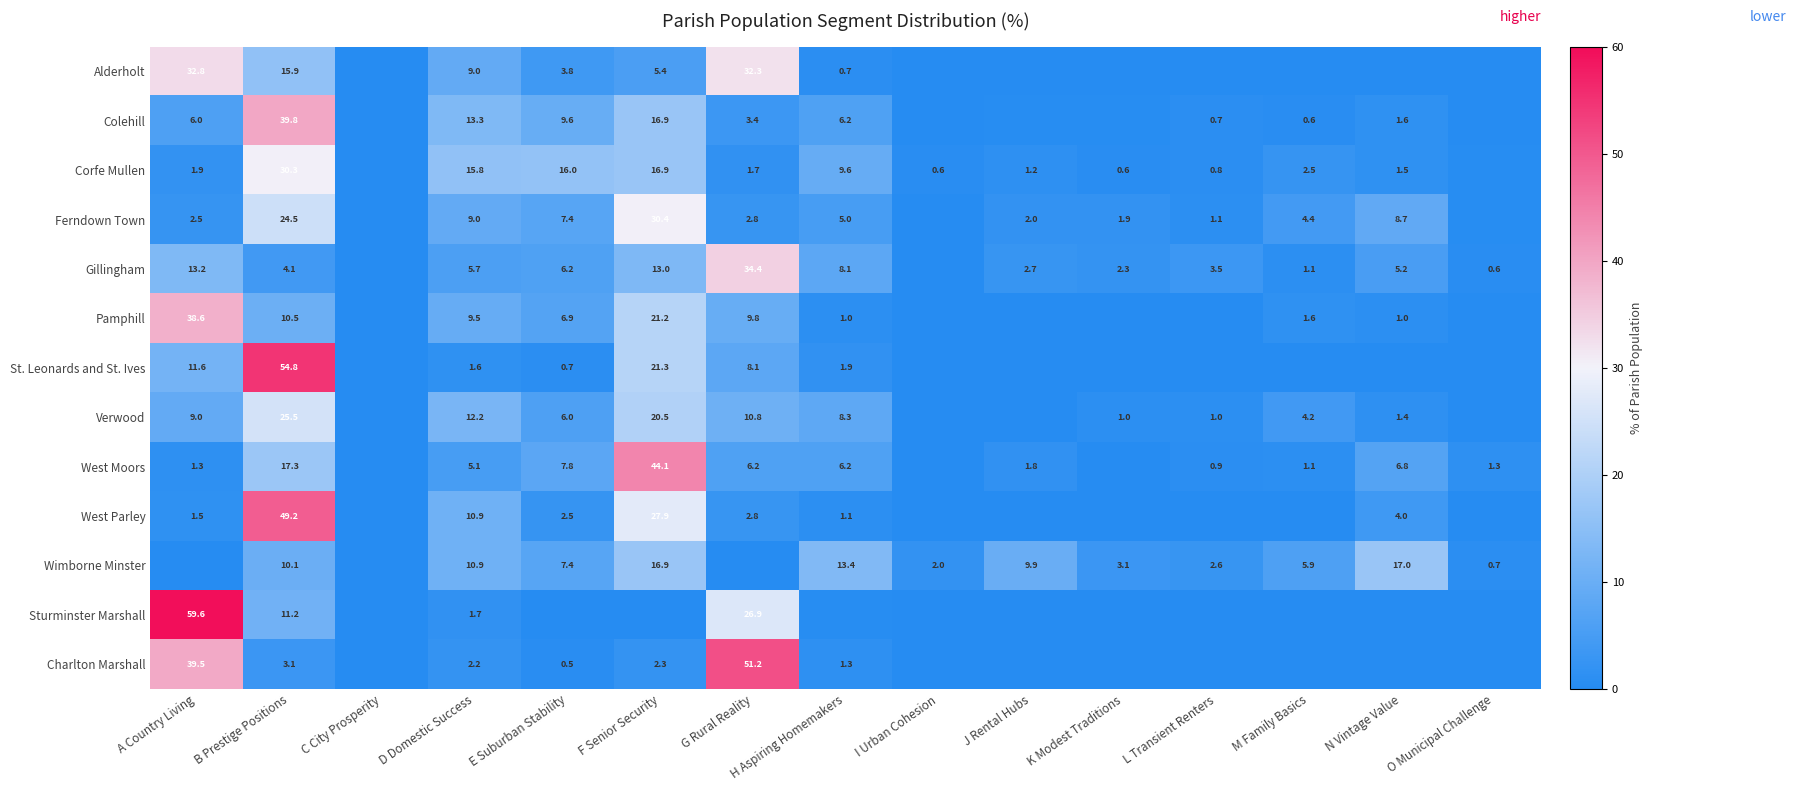

How many categories are shown in the chart?

15